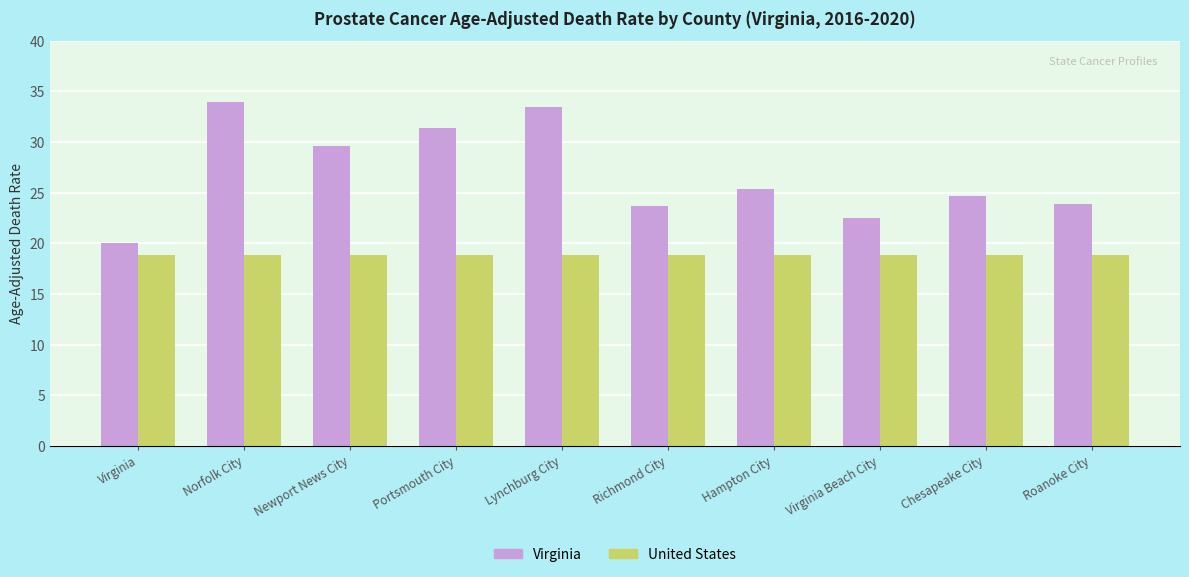

What is the minimum value for United States?

18.8